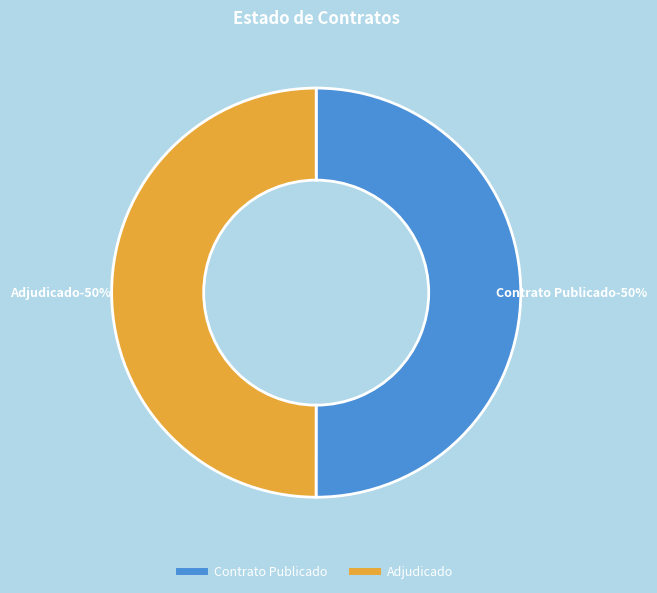

Do PUBC and ADJ together represent more than half of the pie?

Yes